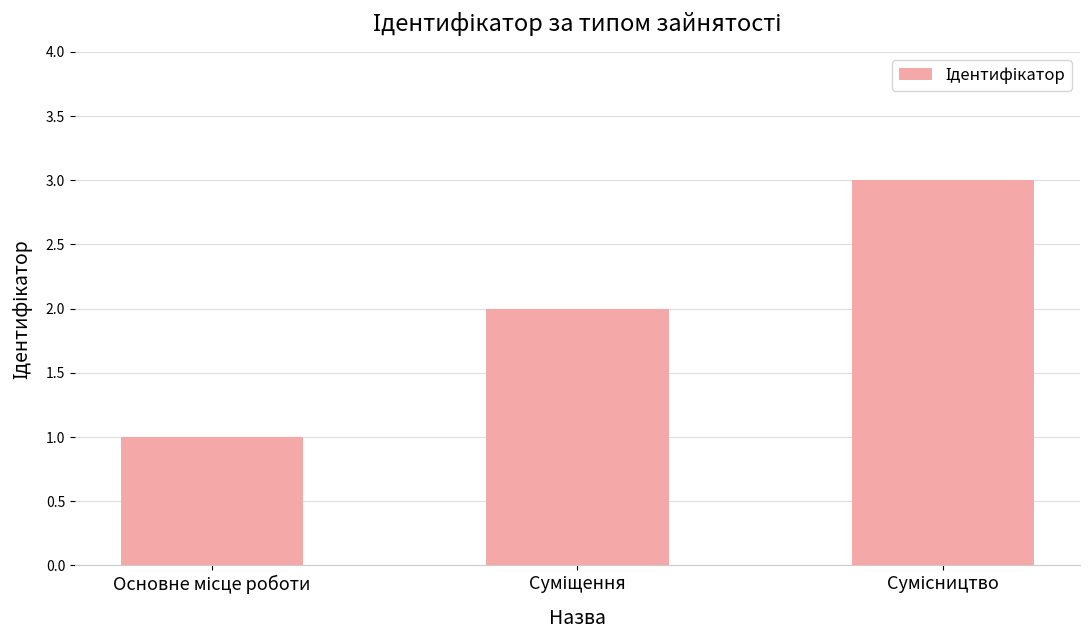

What is the maximum value shown in the chart?

3